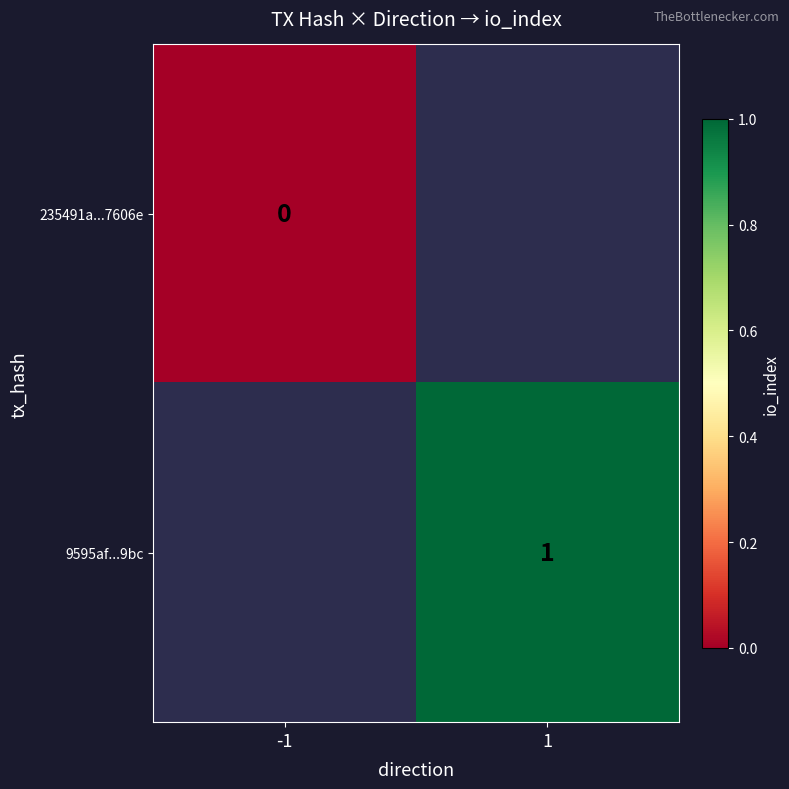

Where is 235491a...7606e nearest to the value 0?

-1